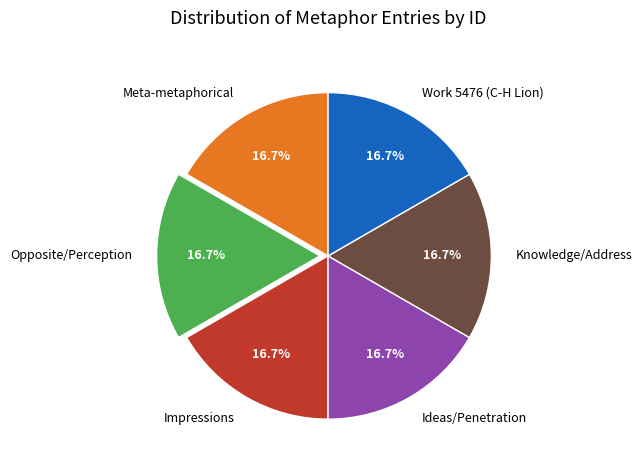

Is the sum of Impressions and Ideas/Penetration greater than half?

No